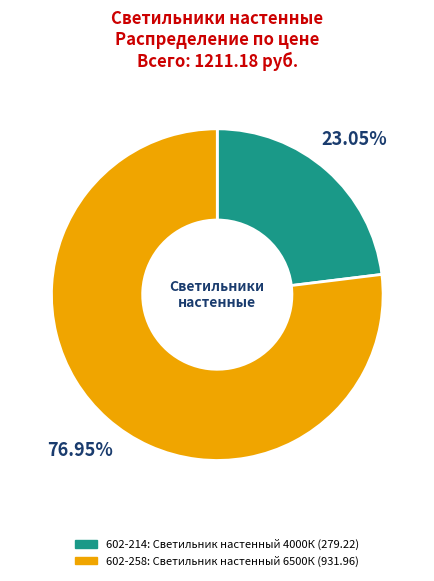

Does any single category account for the majority?

Yes